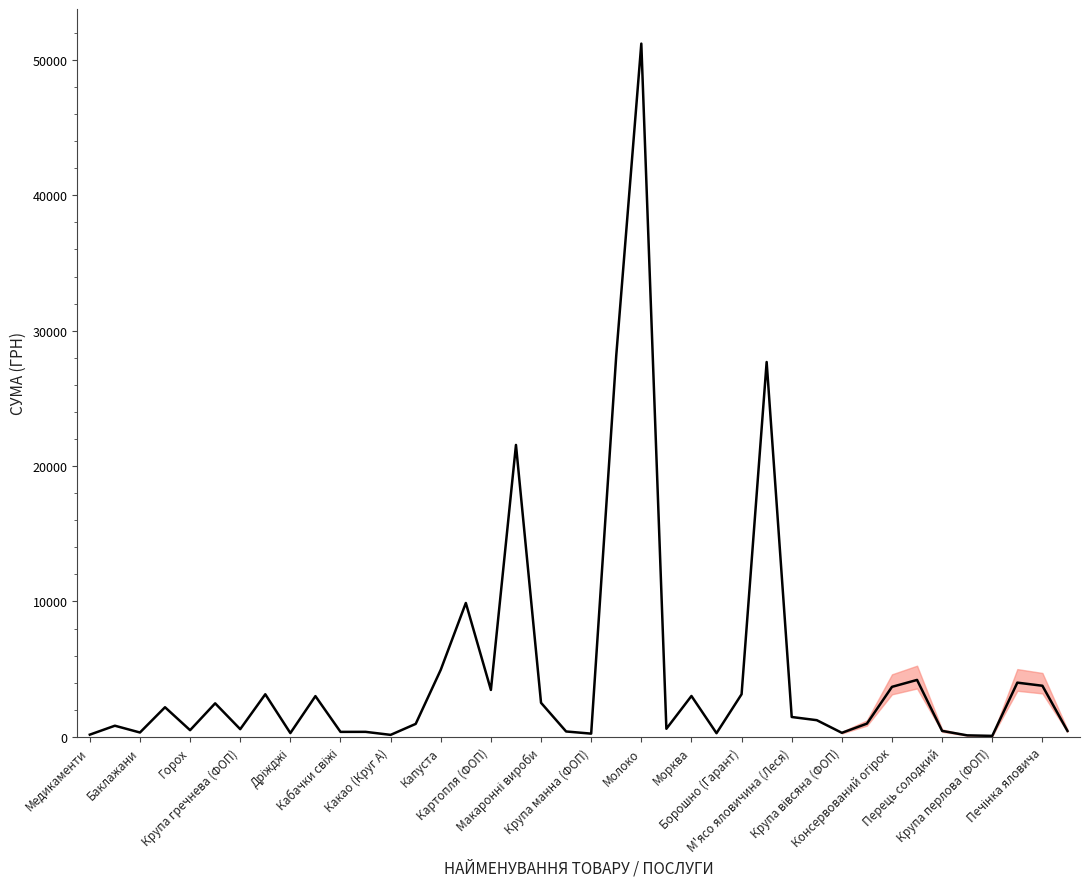

What is the maximum value shown in the chart?

51204.7